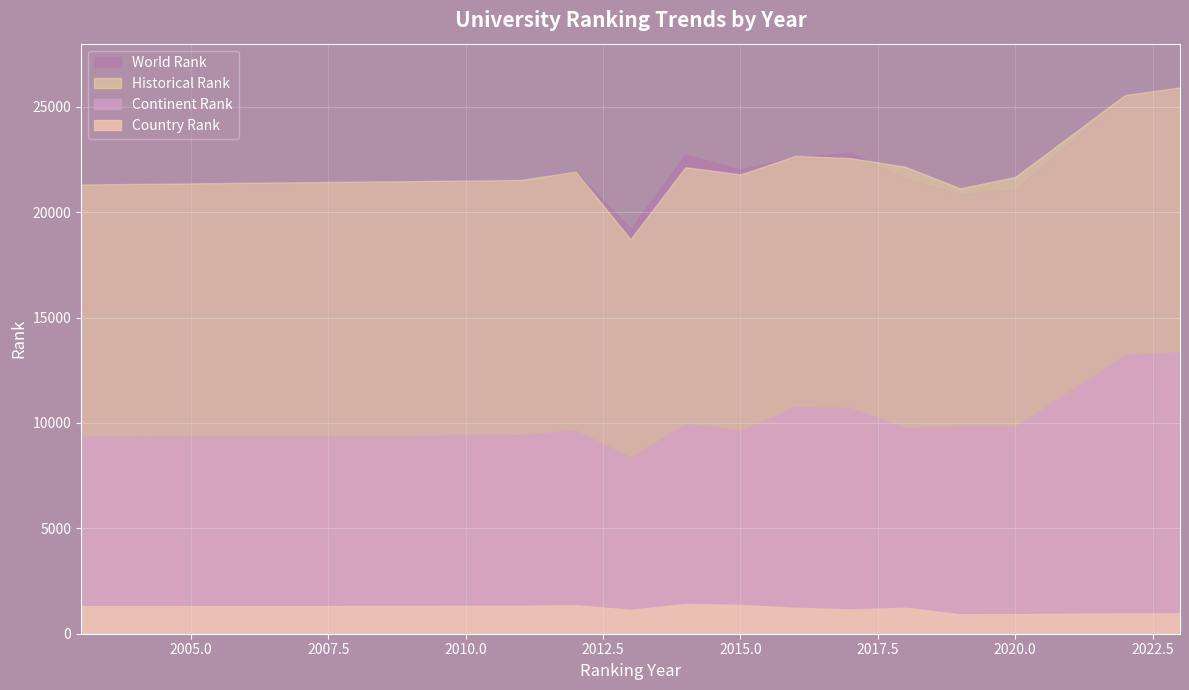

Rank the series by their maximum value, from lowest to highest.

country rank, continent rank, world rank, historical rank